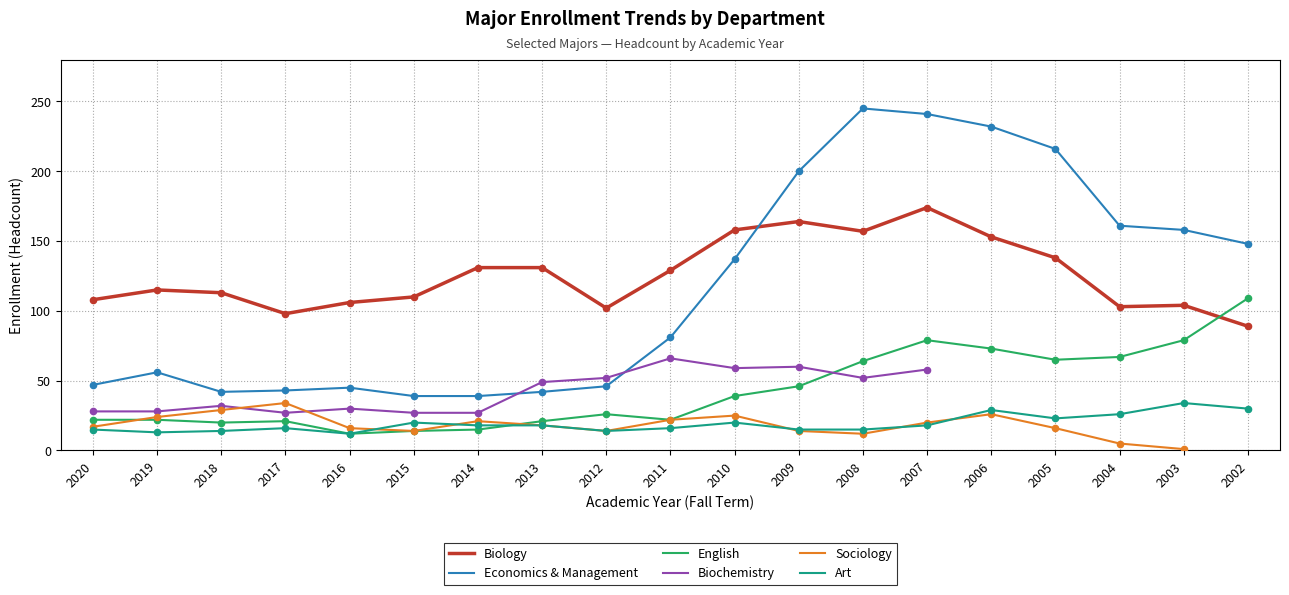

Which series contains the highest Y value?

Economics & Management